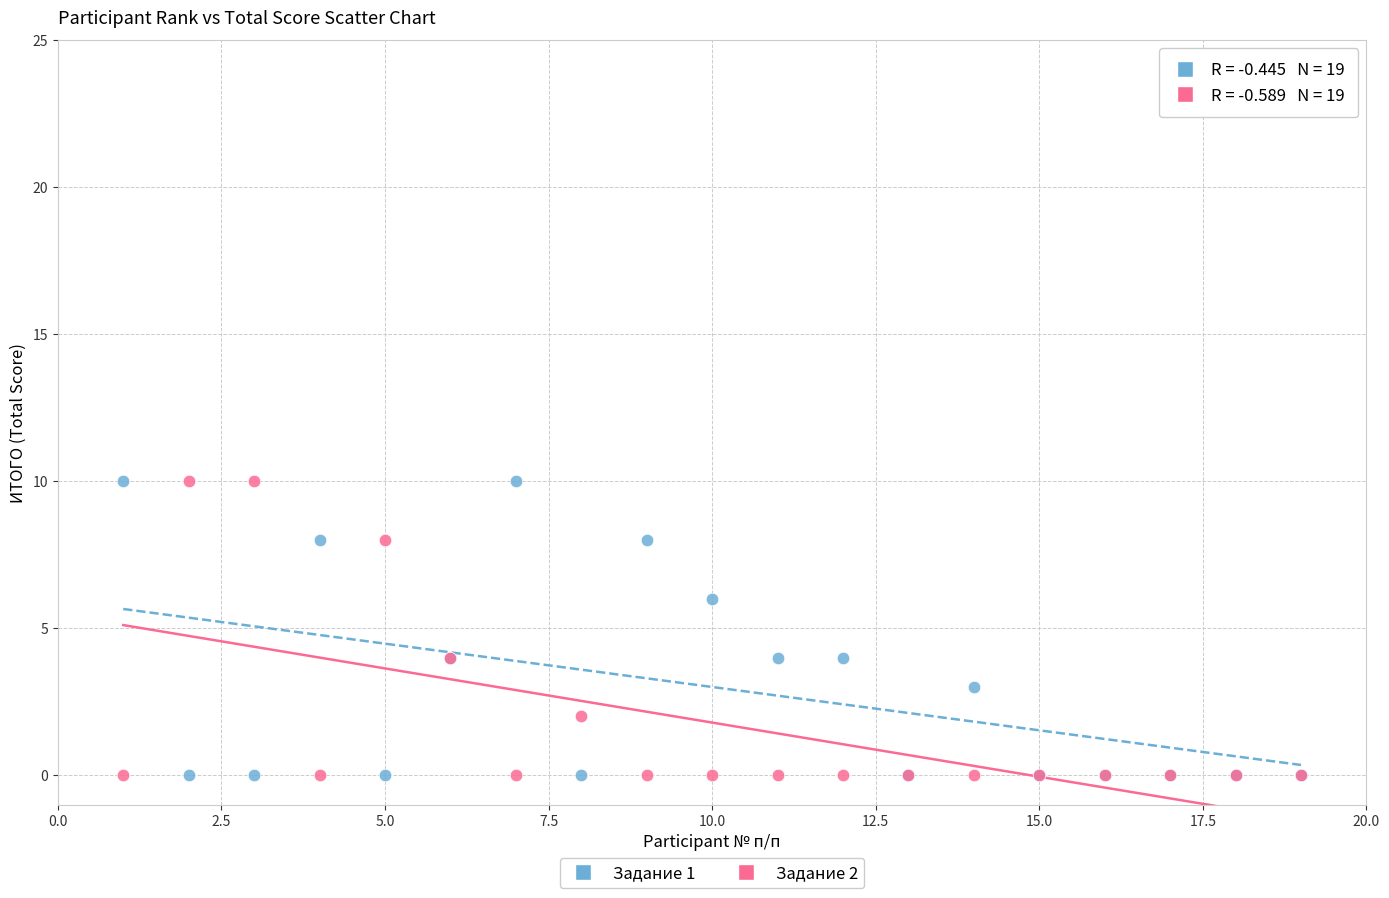

What are all the series names shown in the legend?

Задание 1, Задание 2